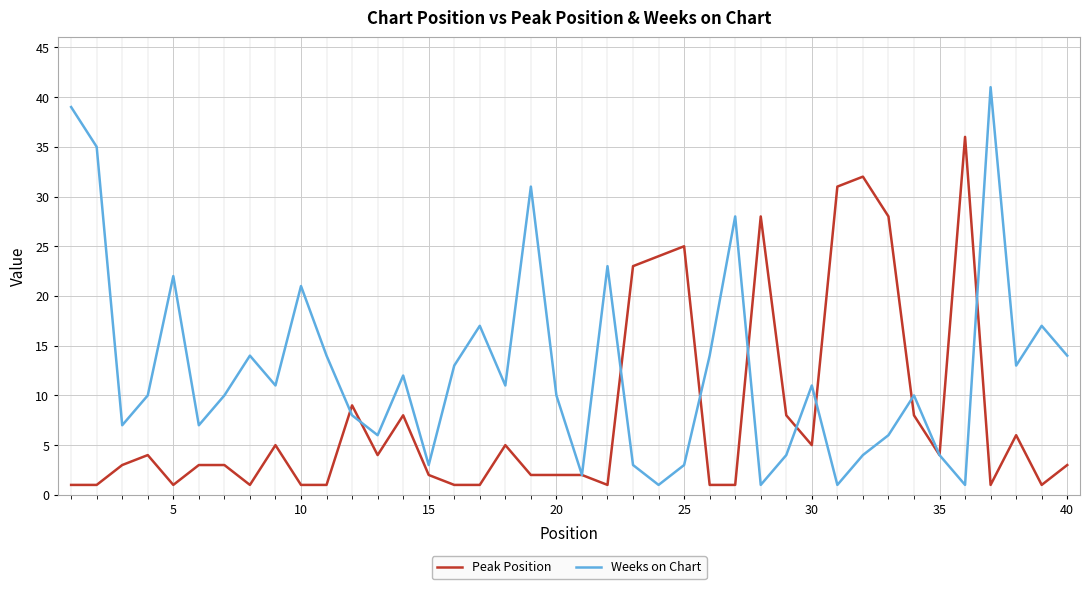

How many interior local peaks does the Weeks on Chart series have?

12